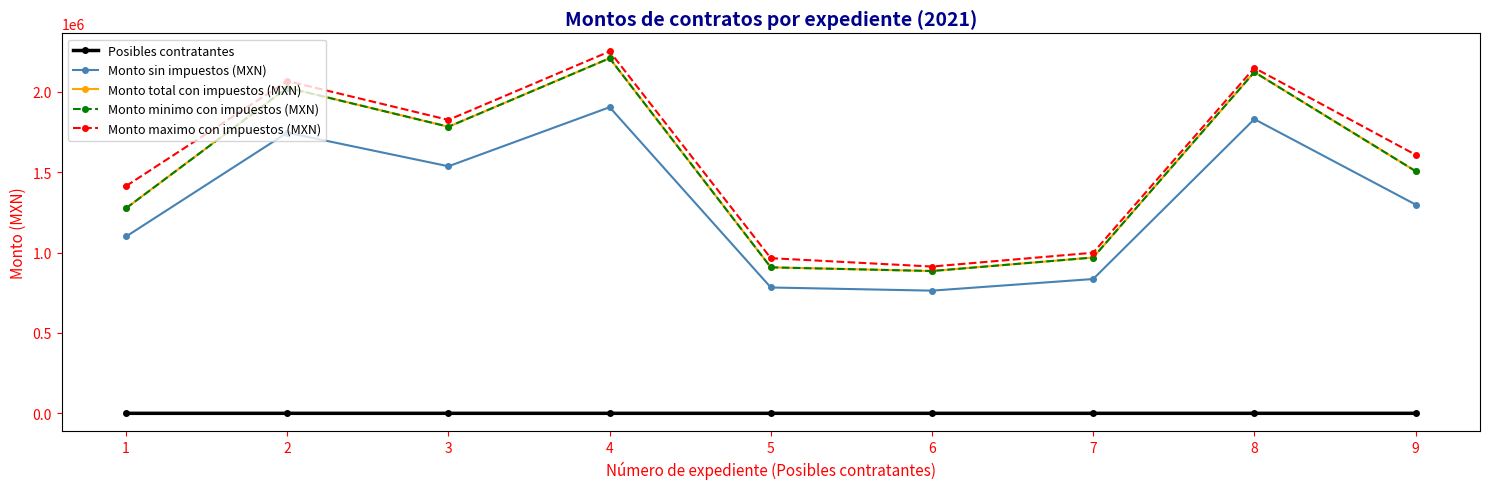

What is the difference between the second highest and second lowest values in the Posibles contratantes series?

6.0